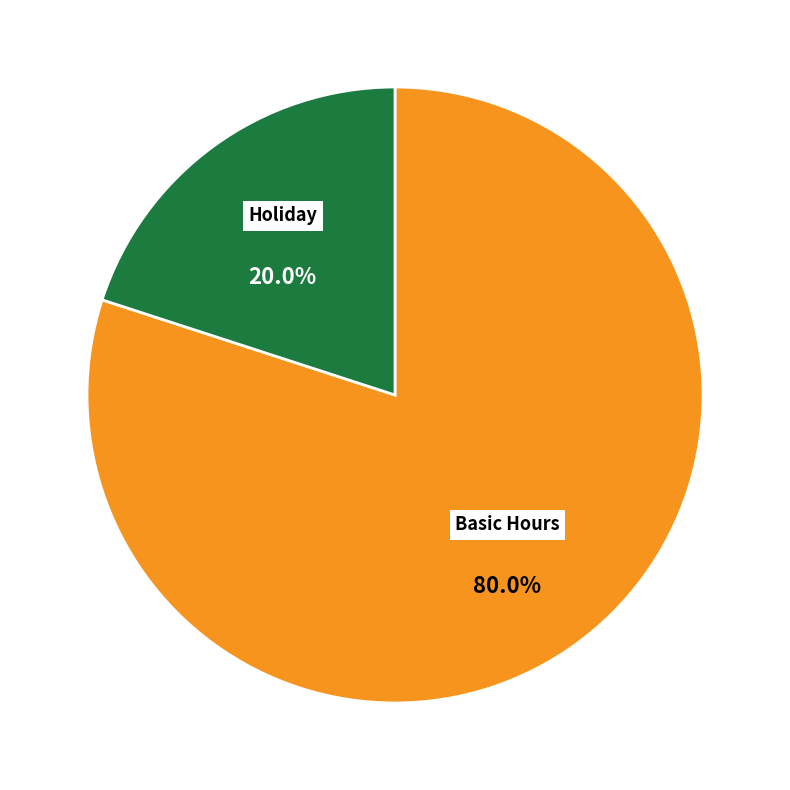

Does any single category account for the majority?

Yes